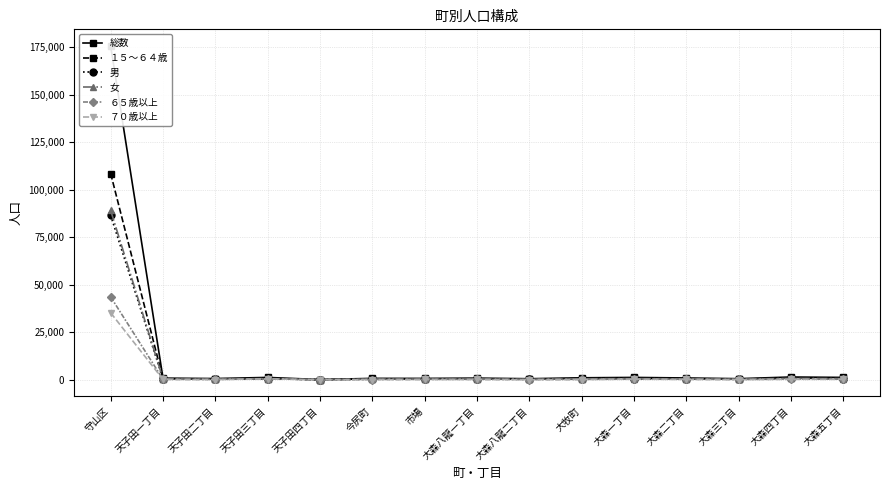

The value of 女 at 天子田一丁目 is 465. True or false?

True